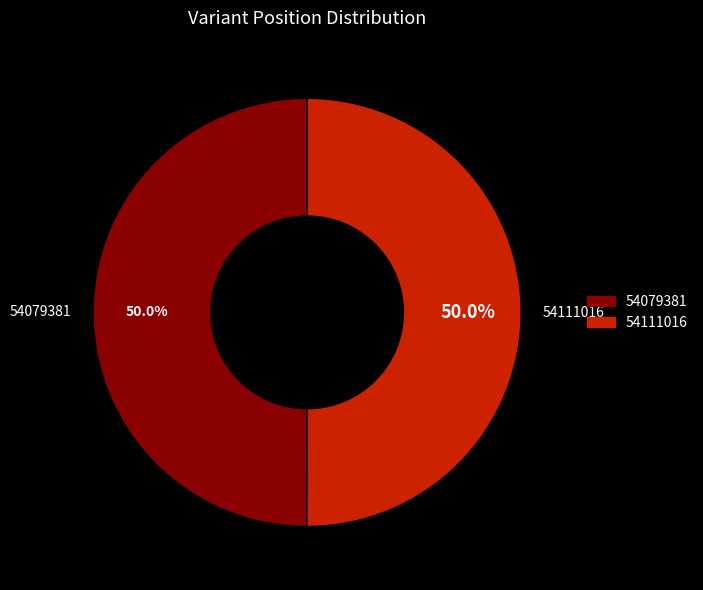

How much of the chart is everything except 54079381?

50.0%